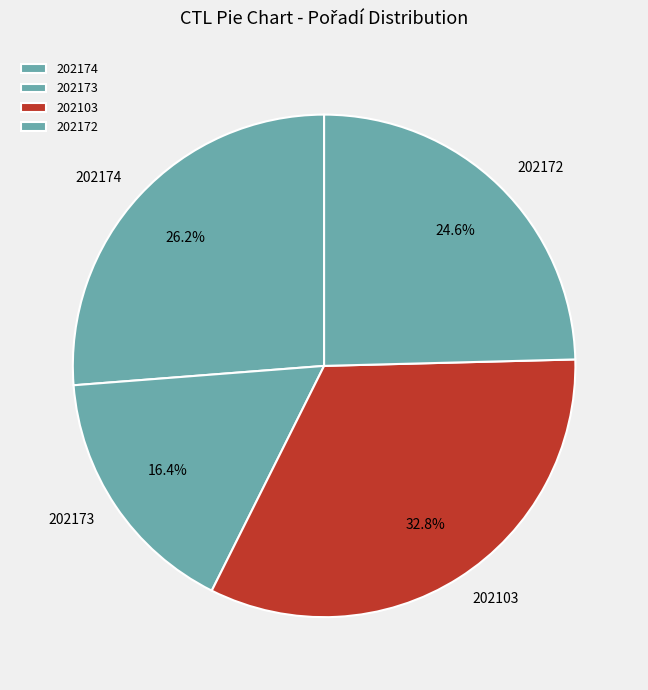

What is the ratio of the value at 202174 to the value at 202103?

0.8